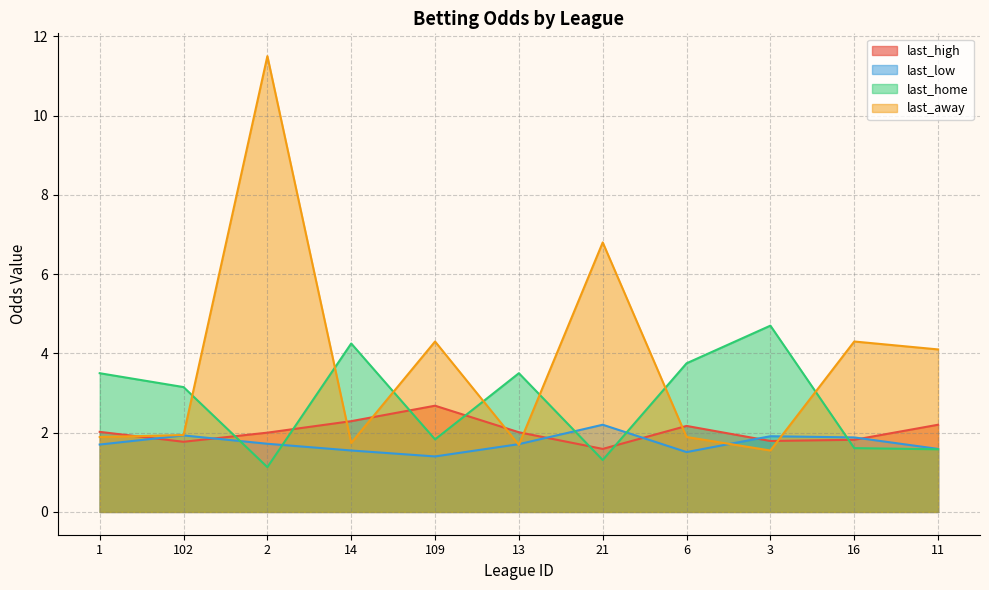

True or false: last_low and last_high intersect in this chart.

True